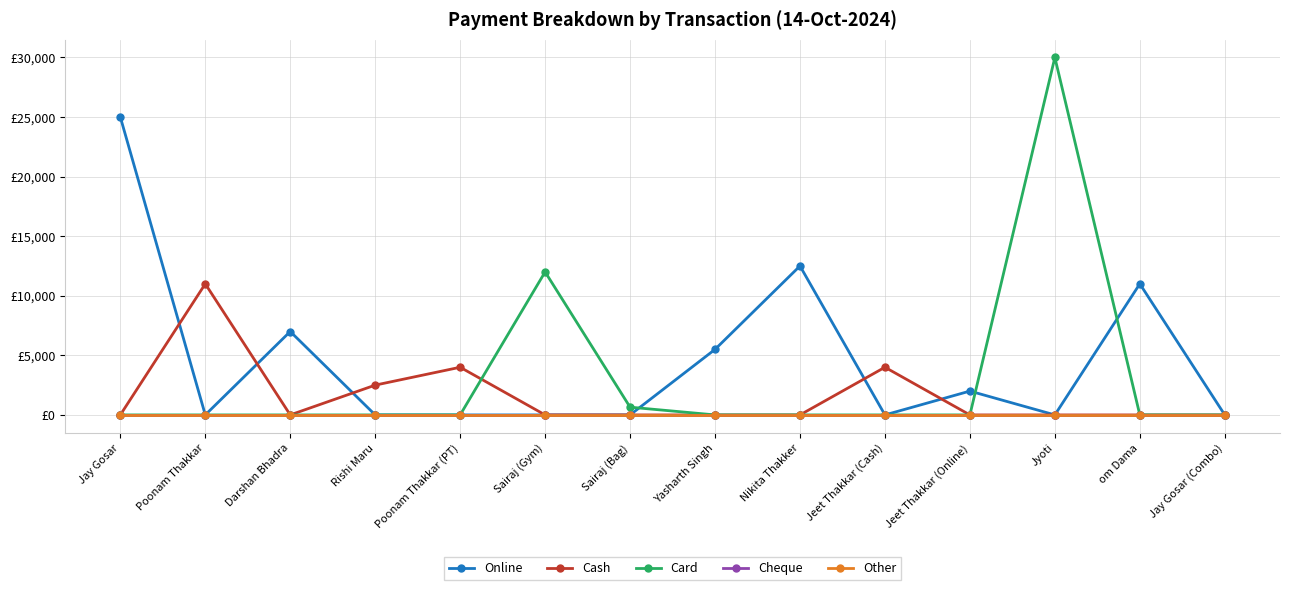

What is the difference between the second highest and second lowest values in the Card series?

12000